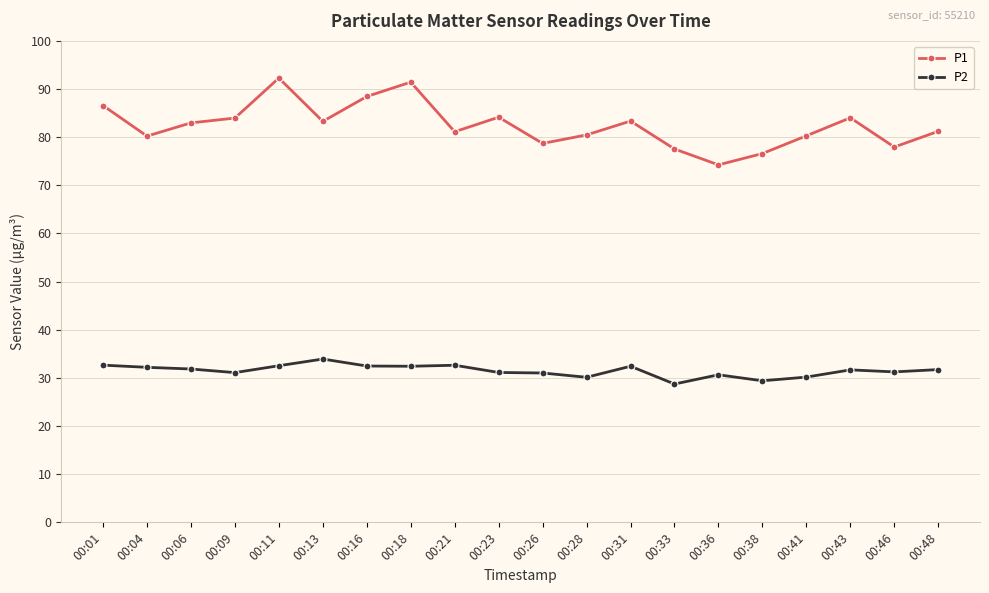

At 00:18, list the series in order from largest to smallest.

P1, P2